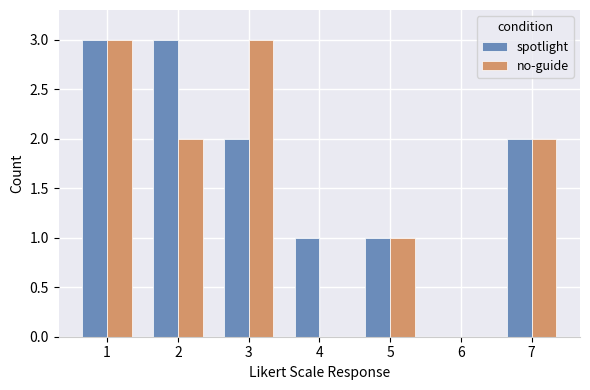

The value of no-guide at 1 is 5. True or false?

False